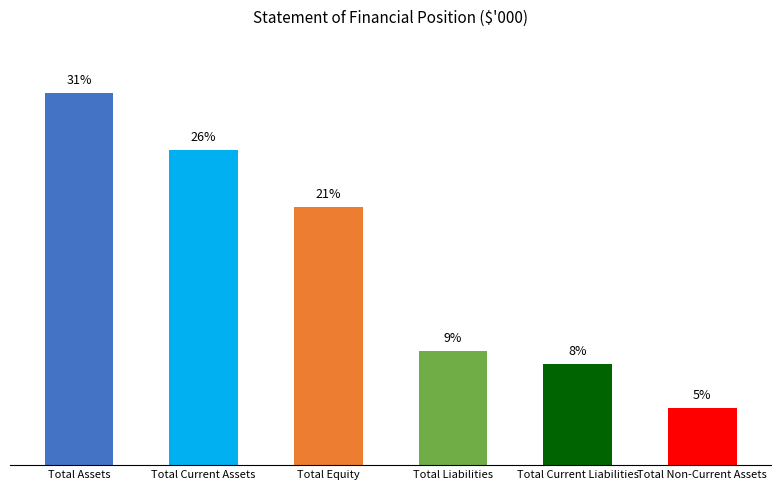

What is the smallest value displayed?

4.7